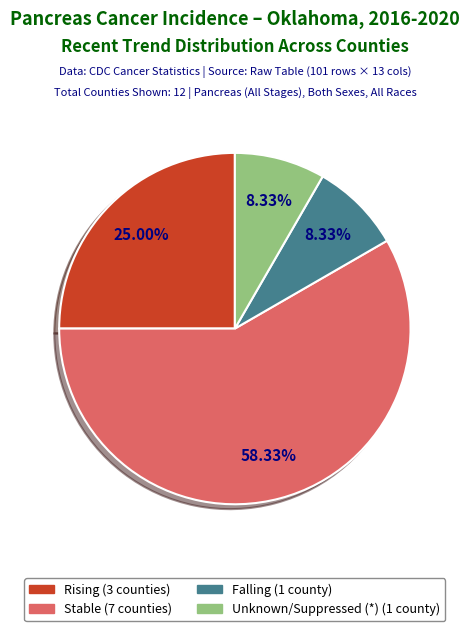

Does any single category account for the majority?

Yes